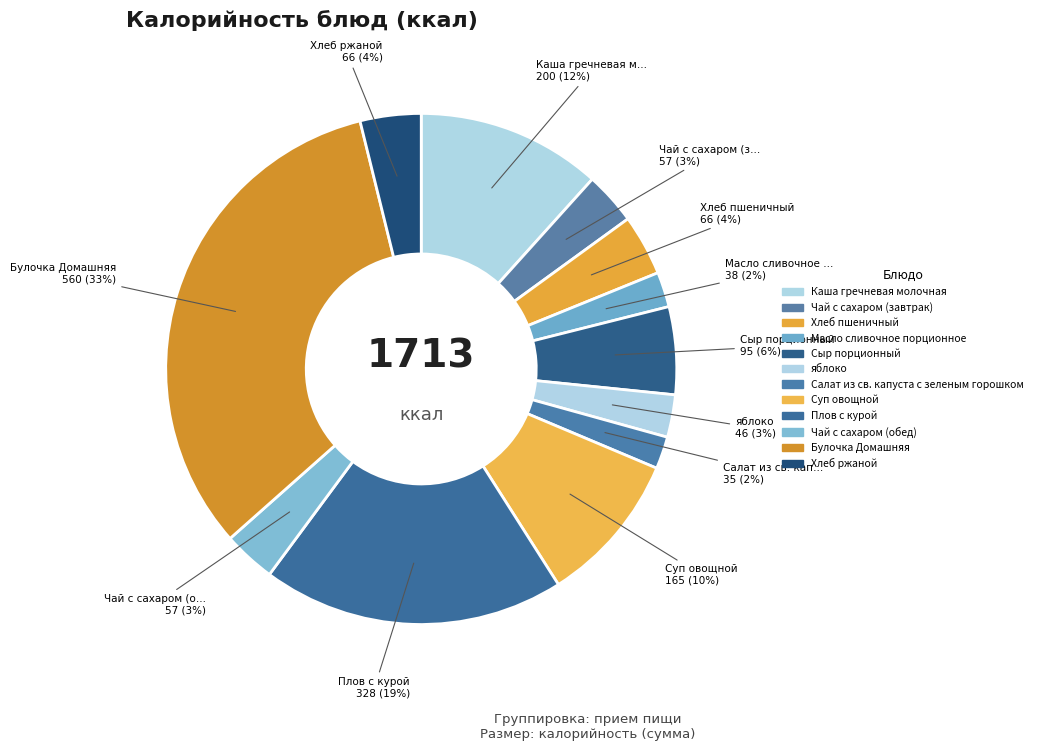

Which slice is the largest?

Булочка Домашняя